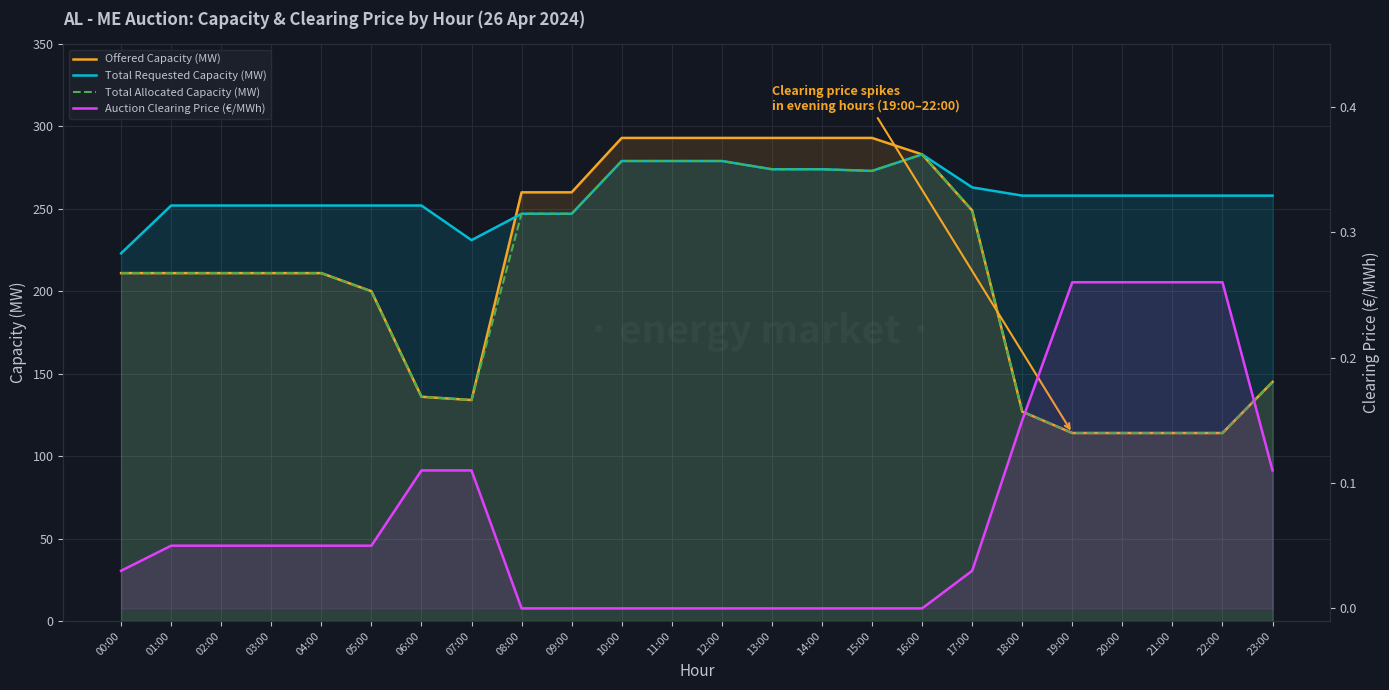

Reading left to right, what are all the values shown in this chart?

Offered Capacity (MW): 00:00=211.0	01:00=211.0	02:00=211.0	03:00=211.0	04:00=211.0	05:00=200.0	06:00=136.0	07:00=134.0	08:00=260.0	09:00=260.0	10:00=293.0	11:00=293.0	12:00=293.0	13:00=293.0	14:00=293.0	15:00=293.0	16:00=283.0	17:00=249.0	18:00=127.0	19:00=114.0	20:00=114.0	21:00=114.0	22:00=114.0	23:00=145.0
Total Requested Capacity (MW): 00:00=223.0	01:00=252.0	02:00=252.0	03:00=252.0	04:00=252.0	05:00=252.0	06:00=252.0	07:00=231.0	08:00=247.0	09:00=247.0	10:00=279.0	11:00=279.0	12:00=279.0	13:00=274.0	14:00=274.0	15:00=273.0	16:00=283.0	17:00=263.0	18:00=258.0	19:00=258.0	20:00=258.0	21:00=258.0	22:00=258.0	23:00=258.0
Total Allocated Capacity (MW): 00:00=211.0	01:00=211.0	02:00=211.0	03:00=211.0	04:00=211.0	05:00=200.0	06:00=136.0	07:00=134.0	08:00=247.0	09:00=247.0	10:00=279.0	11:00=279.0	12:00=279.0	13:00=274.0	14:00=274.0	15:00=273.0	16:00=283.0	17:00=249.0	18:00=127.0	19:00=114.0	20:00=114.0	21:00=114.0	22:00=114.0	23:00=145.0
Auction Clearing Price (€/MWh): 00:00=0.0	01:00=0.1	02:00=0.1	03:00=0.1	04:00=0.1	05:00=0.1	06:00=0.1	07:00=0.1	08:00=0.0	09:00=0.0	10:00=0.0	11:00=0.0	12:00=0.0	13:00=0.0	14:00=0.0	15:00=0.0	16:00=0.0	17:00=0.0	18:00=0.1	19:00=0.3	20:00=0.3	21:00=0.3	22:00=0.3	23:00=0.1